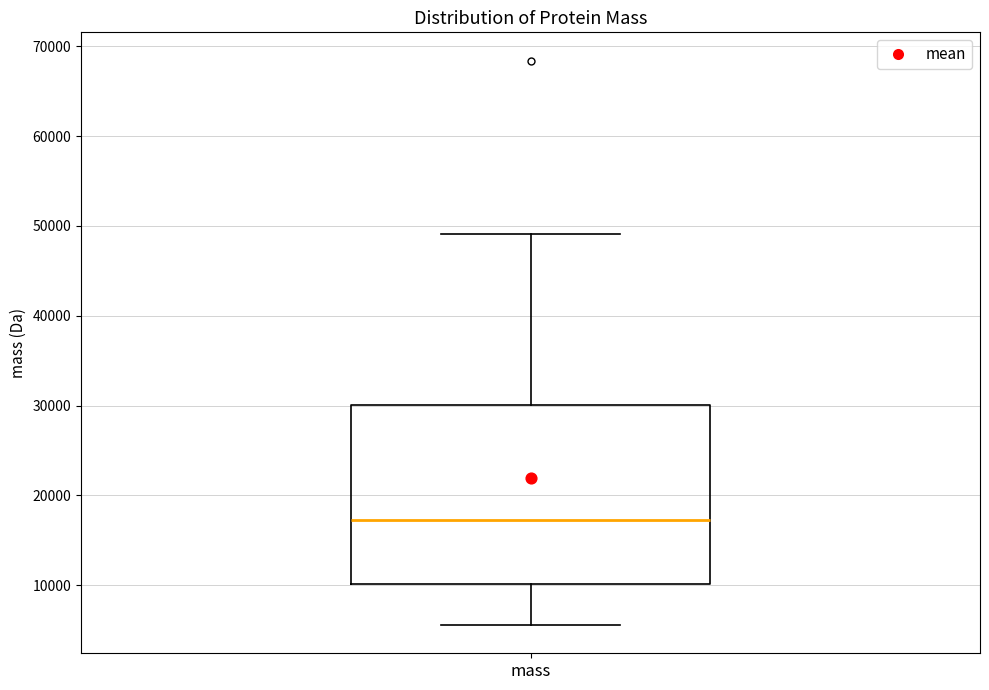

Read this box plot against the y-axis: the position of the median line, the range covered by the box, and the ends of both whiskers. The values are not printed on the chart, so give them approximately, as read against the axis.

median 17000, box 10000 to 30000, whiskers 6000 to 49000